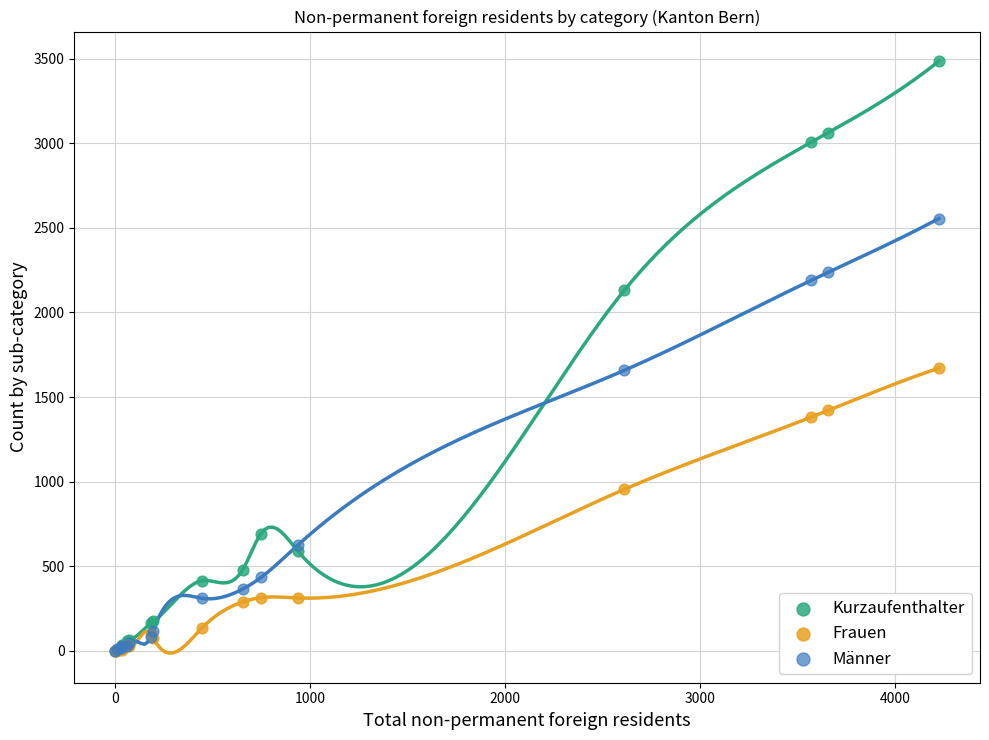

Which series contains the highest Y value?

Kurzaufenthalter